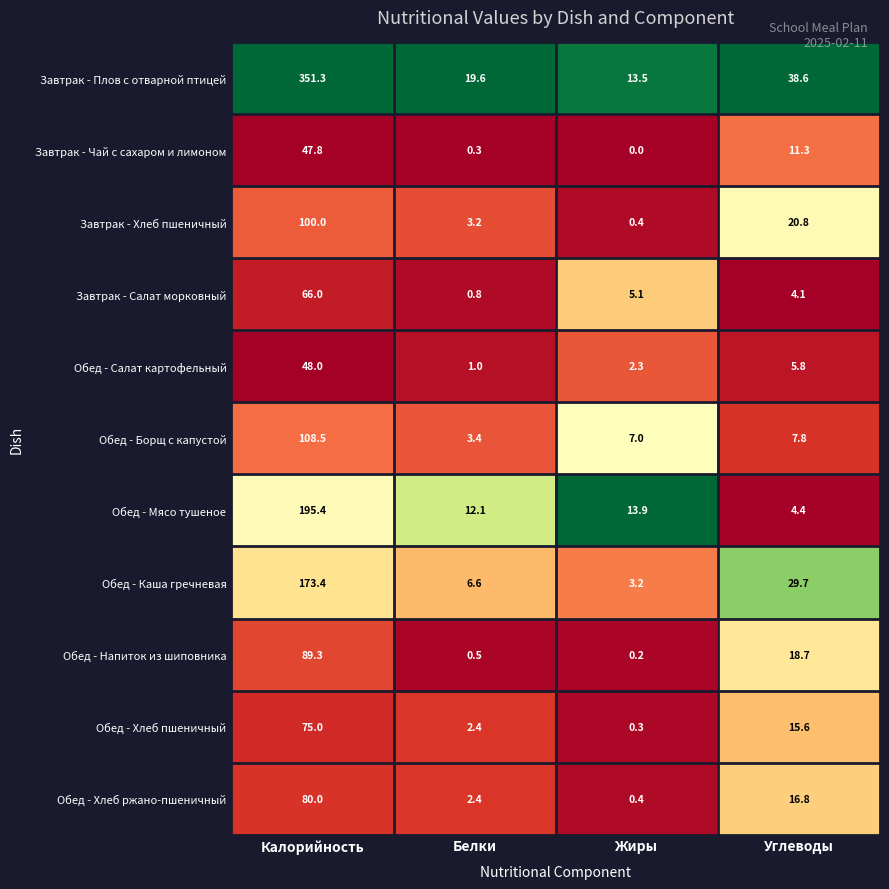

Which label corresponds to the largest value in the chart?

Калорийность